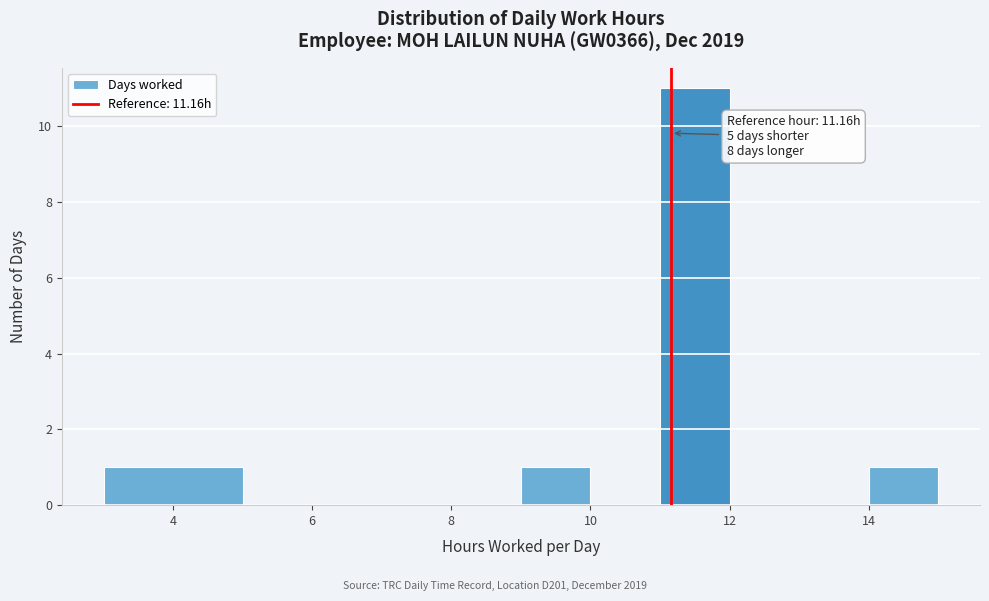

Over which range of the x-axis is the bar tallest?

11 to 12